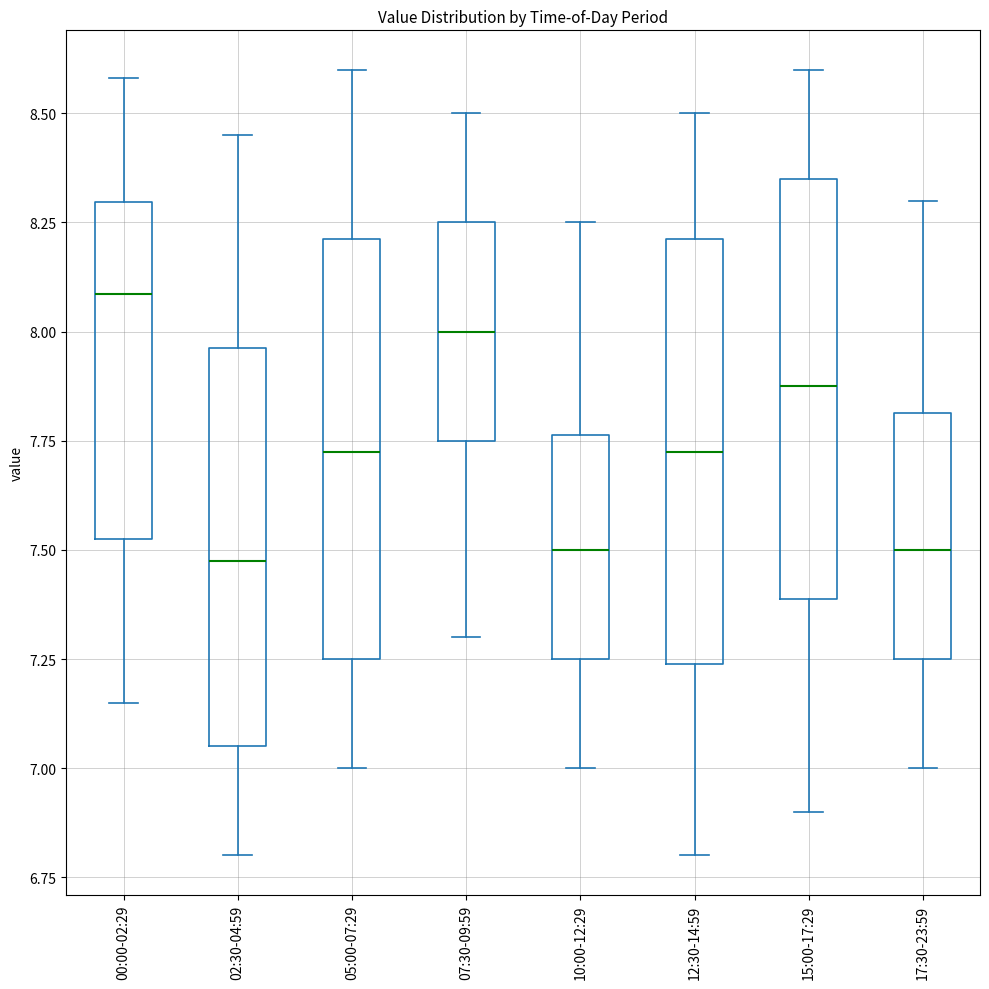

Reading left to right, transcribe this box plot: for each box, give where its median line is, the range the box spans, and where its two whiskers end, as read against the y-axis. The values are not printed on the chart, so give them approximately, as read against the axis.

00:00-02:29: median 8.10, box 7.55 to 8.30, whiskers 7.15 to 8.60
02:30-04:59: median 7.50, box 7.05 to 7.95, whiskers 6.80 to 8.45
05:00-07:29: median 7.75, box 7.25 to 8.20, whiskers 7.00 to 8.60
07:30-09:59: median 8.00, box 7.75 to 8.25, whiskers 7.30 to 8.50
10:00-12:29: median 7.50, box 7.25 to 7.75, whiskers 7.00 to 8.25
12:30-14:59: median 7.75, box 7.25 to 8.20, whiskers 6.80 to 8.50
15:00-17:29: median 7.90, box 7.40 to 8.35, whiskers 6.90 to 8.60
17:30-23:59: median 7.50, box 7.25 to 7.80, whiskers 7.00 to 8.30